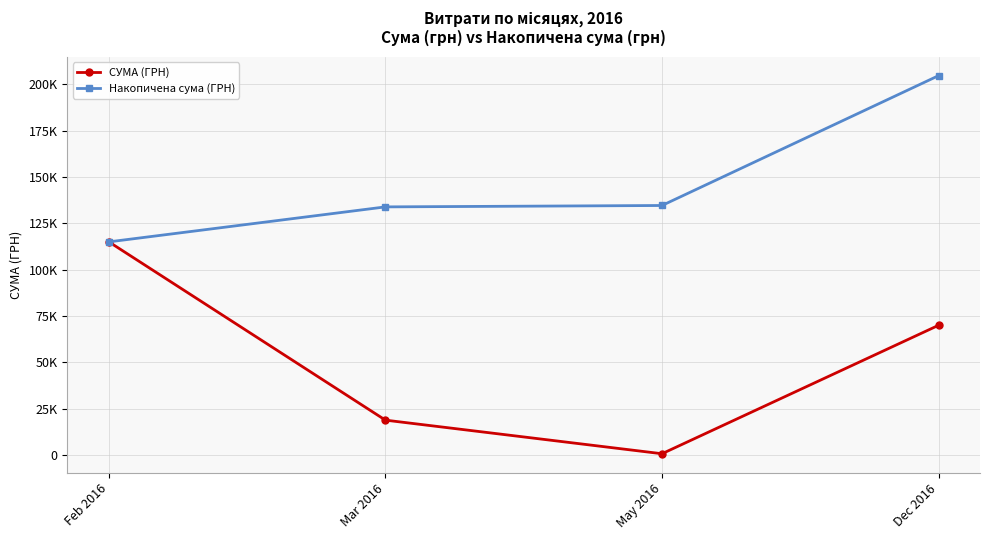

List the labels in order of СУМА (ГРН) value, largest first.

Feb 2016, Dec 2016, Mar 2016, May 2016